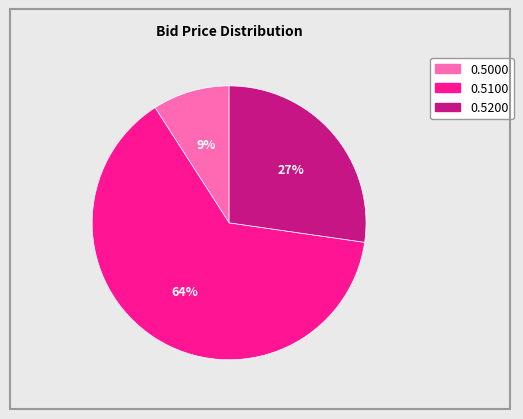

Is there a majority slice in this chart?

Yes